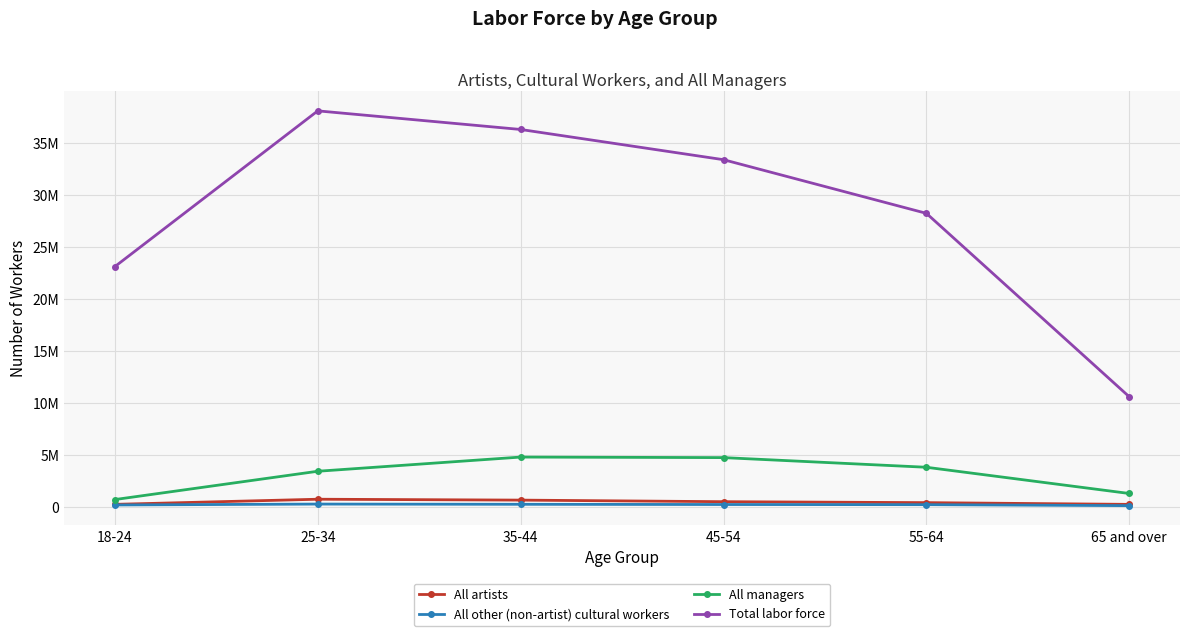

What is the label of the 5th point from the left?

55-64